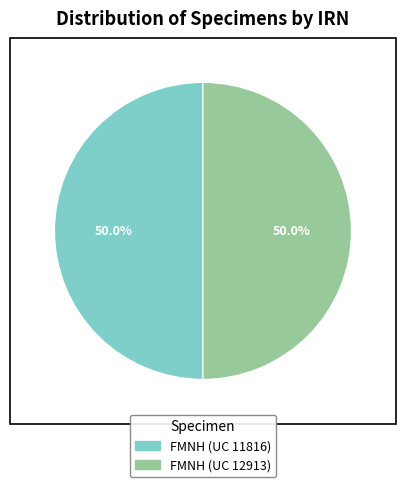

Combined, do FMNH (UC 11816) and FMNH (UC 12913) account for over 50%?

Yes